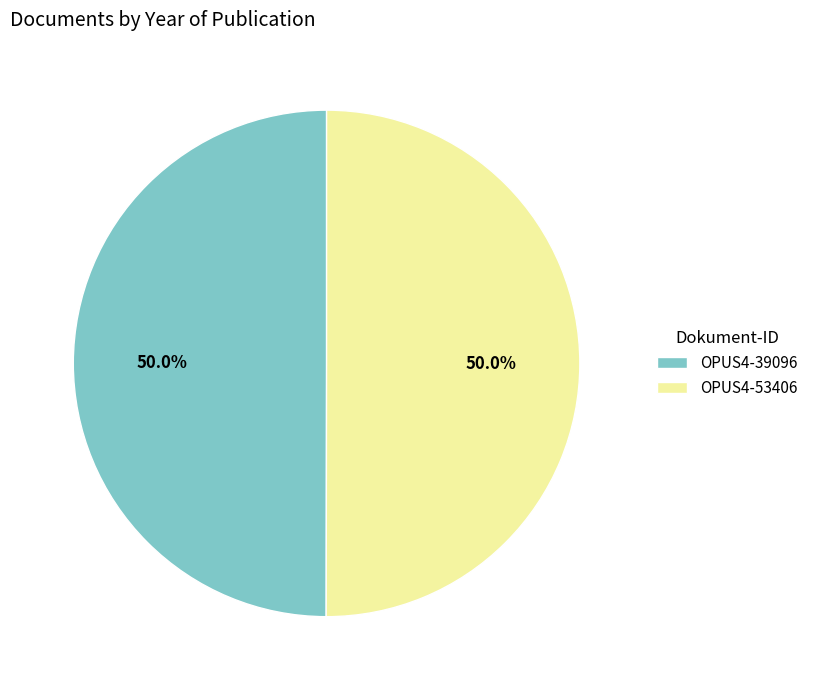

What percentage is NOT represented by OPUS4-53406?

50.0%